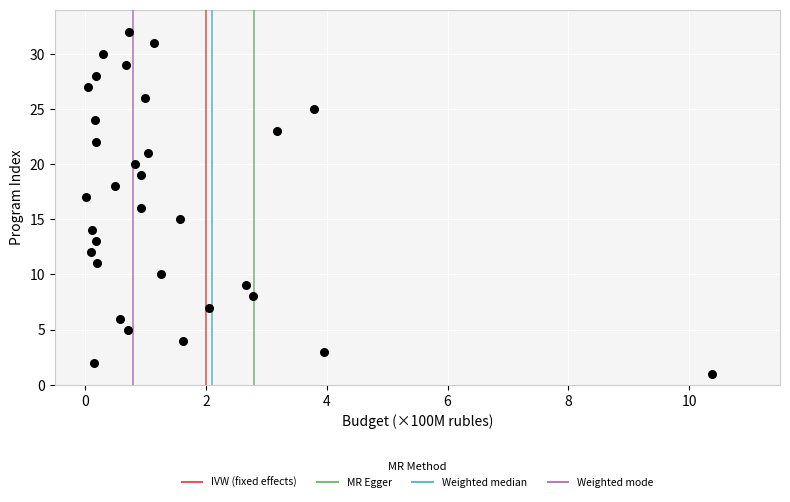

What is the range of Y values (max minus min)?

31